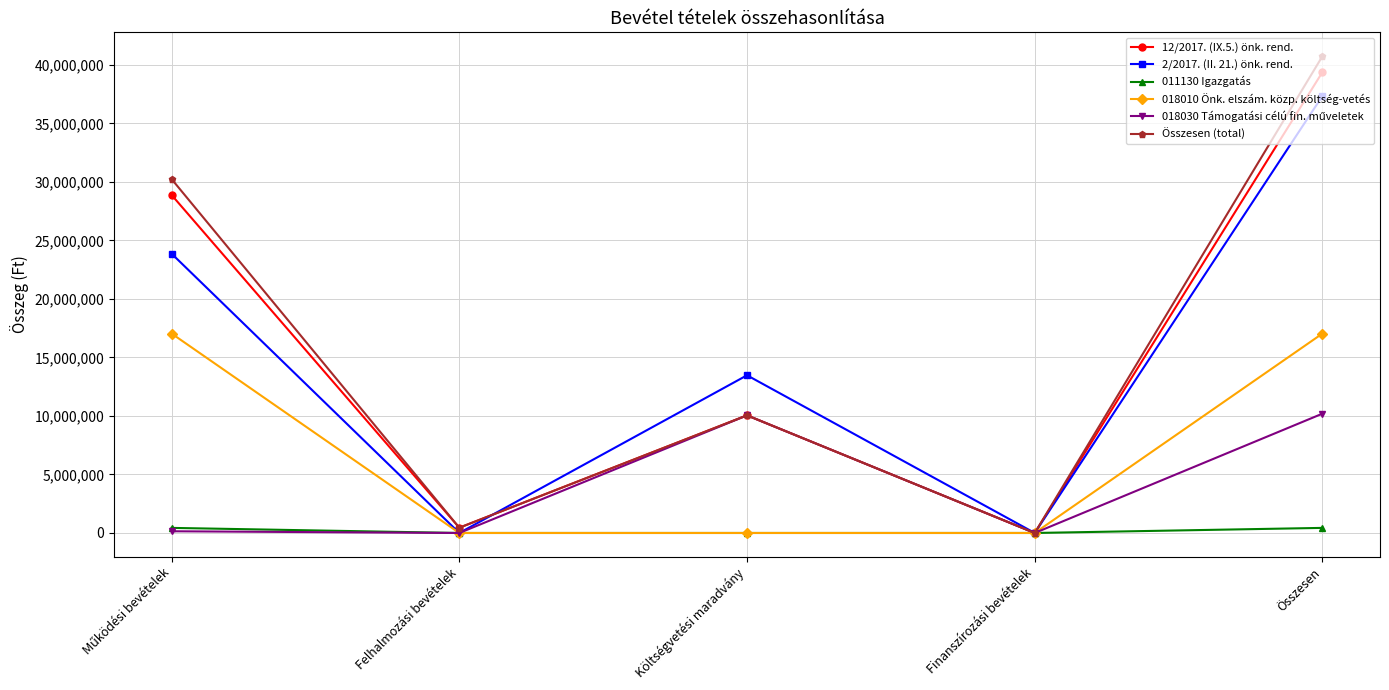

Where is the first local maximum for Összesen (total)?

Költségvetési maradvány